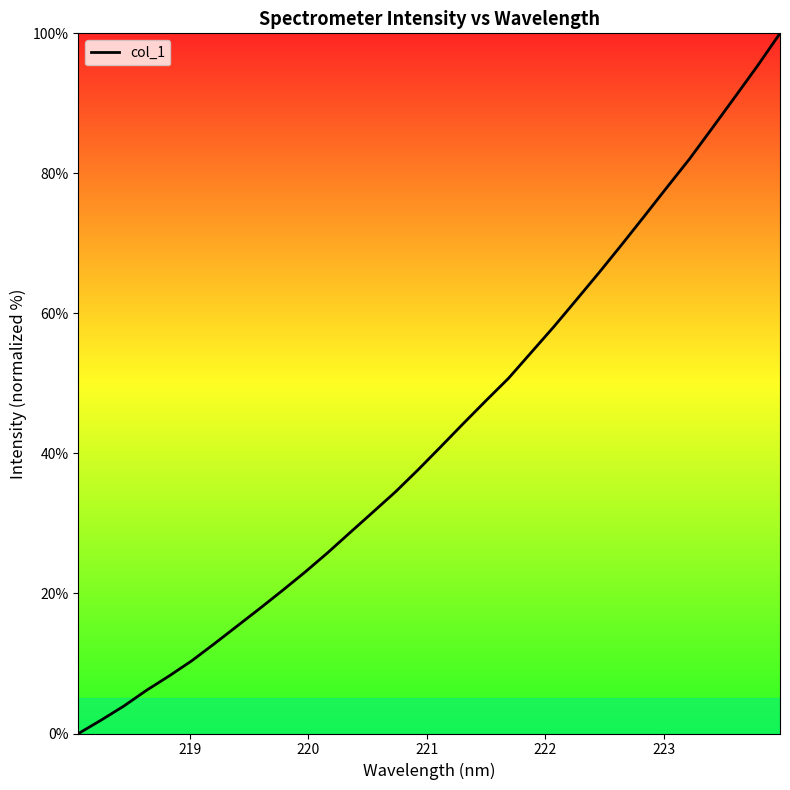

What is the difference between the maximum and minimum values?

100.0